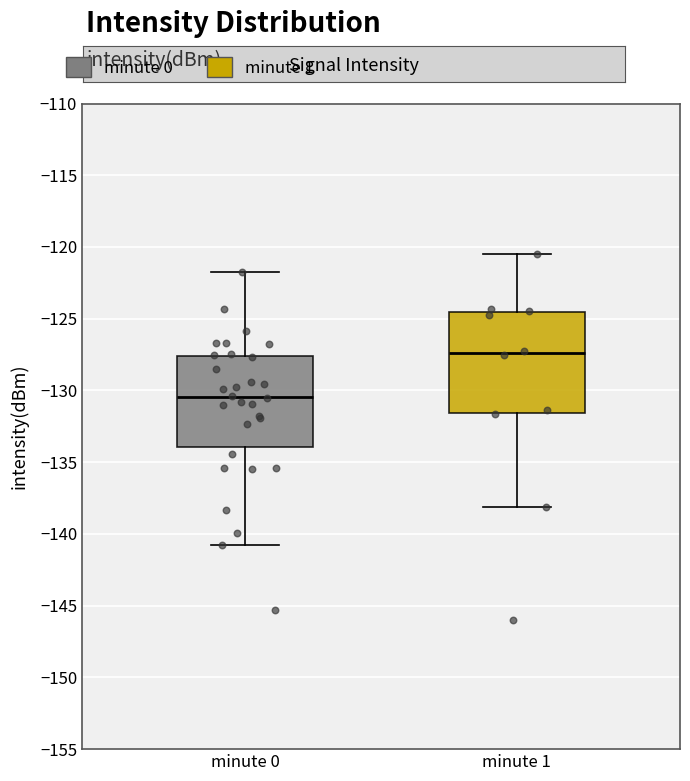

Which box has the lowest median line?

minute 0